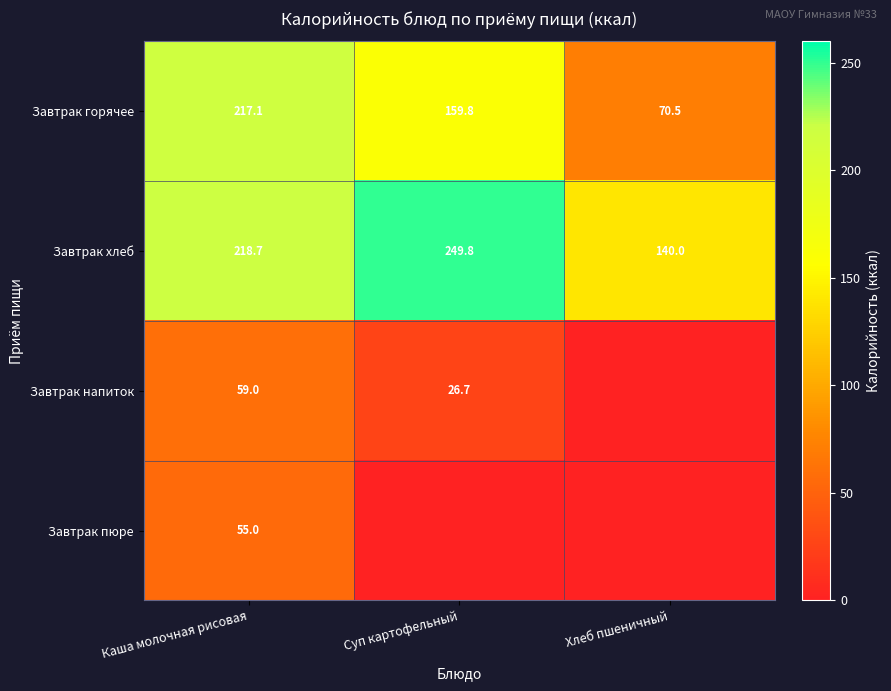

What is the highest value of the Завтрак хлеб series?

249.8